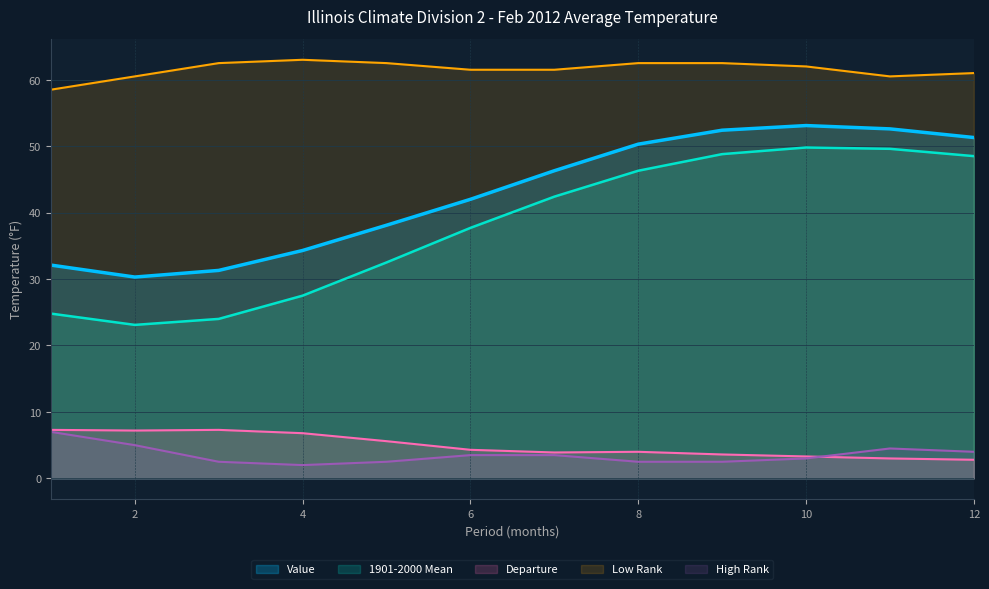

How many series are shown in this chart?

5